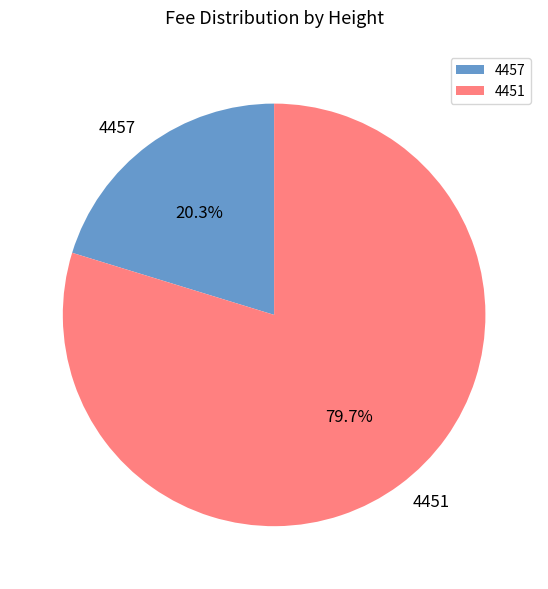

How many slices are in this pie chart?

2